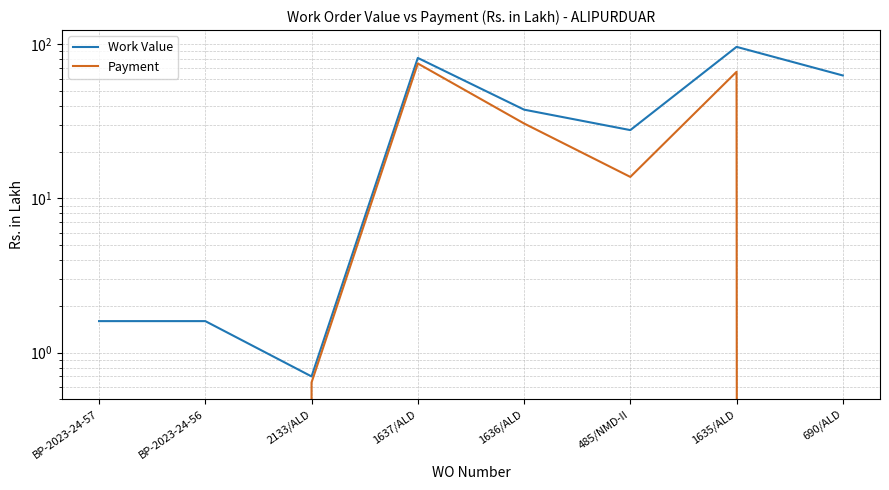

Which series changed the most between BP-2023-24-57 and 485/NMD-II?

Work Value